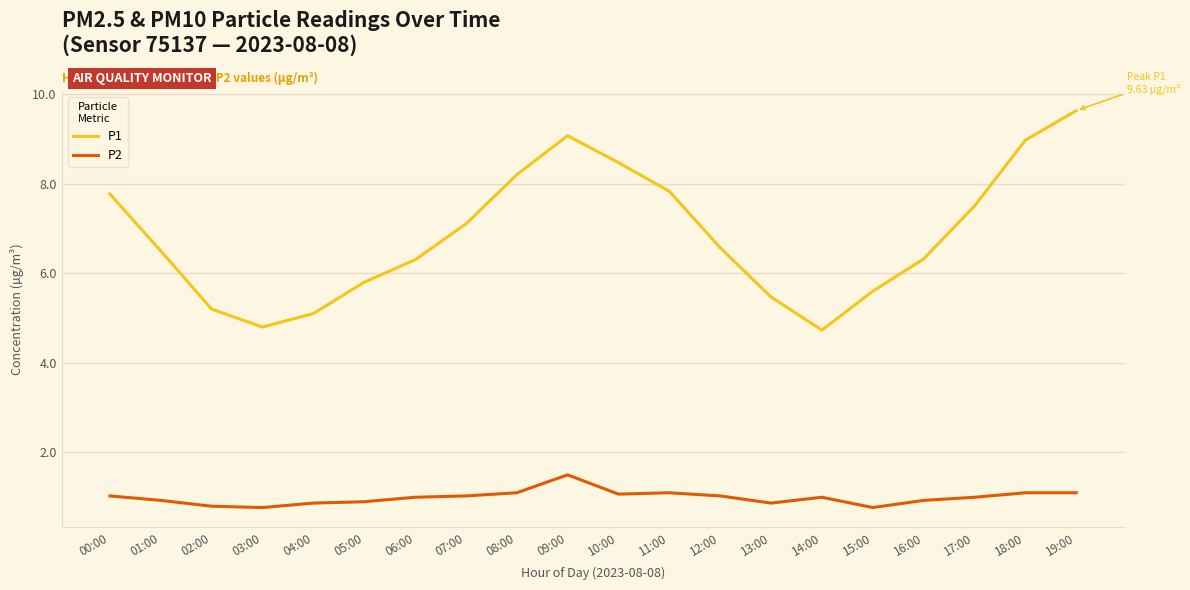

Rank the series by their average value, from highest to lowest.

P1, P2